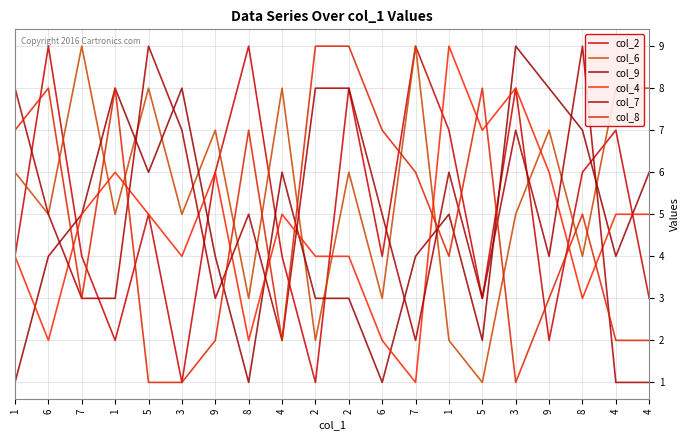

Is this an area chart (filled region under the line)?

No